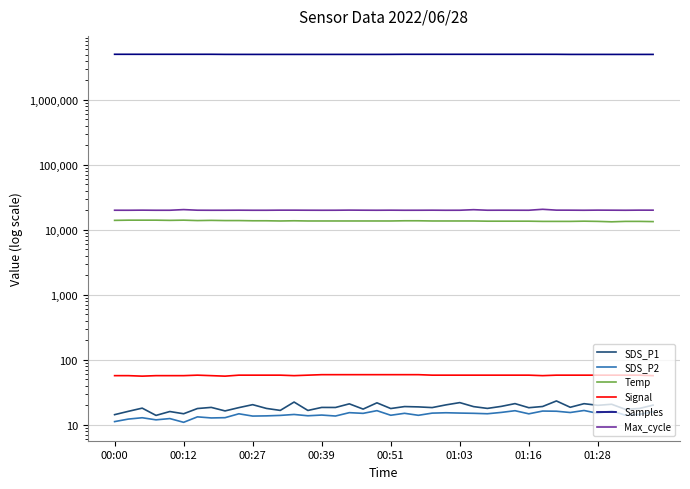

List the series in order of their peak value, lowest first.

SDS_P2, SDS_P1, Signal, Temp, Max_cycle, Samples